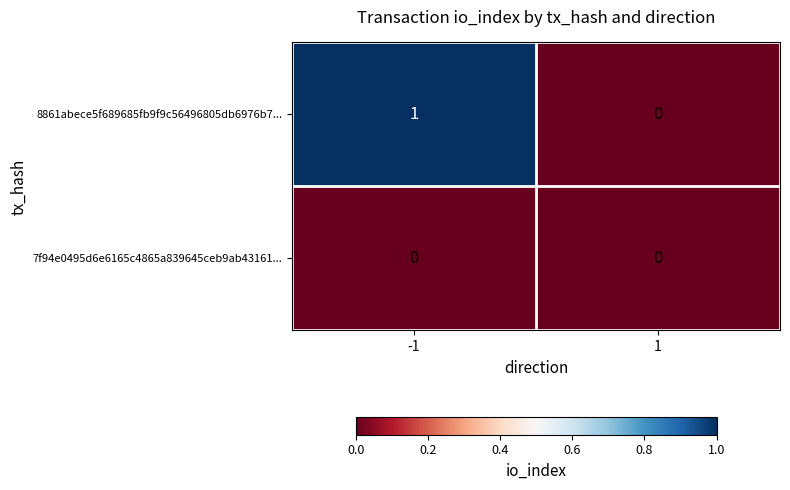

Rank the series at -1 from lowest to highest value.

7f94e0495d6e6165c4865a839645ceb9ab43161..., 8861abece5f689685fb9f9c56496805db6976b7...